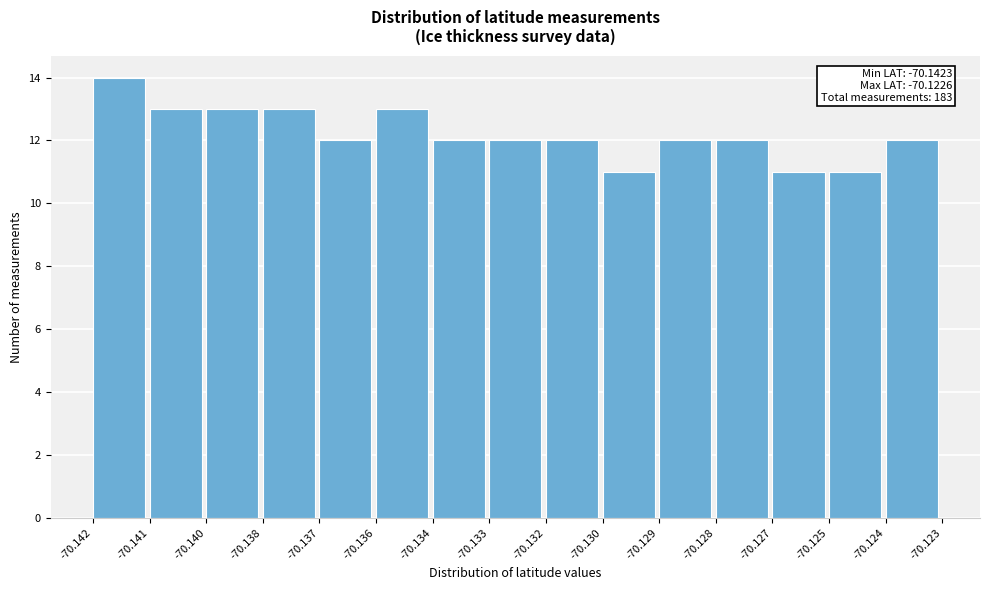

Reading left to right, list all the values displayed in this chart.

-70.142=14	-70.141=13	-70.140=13	-70.138=13	-70.137=12	-70.136=13	-70.134=12	-70.133=12	-70.132=12	-70.130=11	-70.129=12	-70.128=12	-70.127=11	-70.125=11	-70.124=12